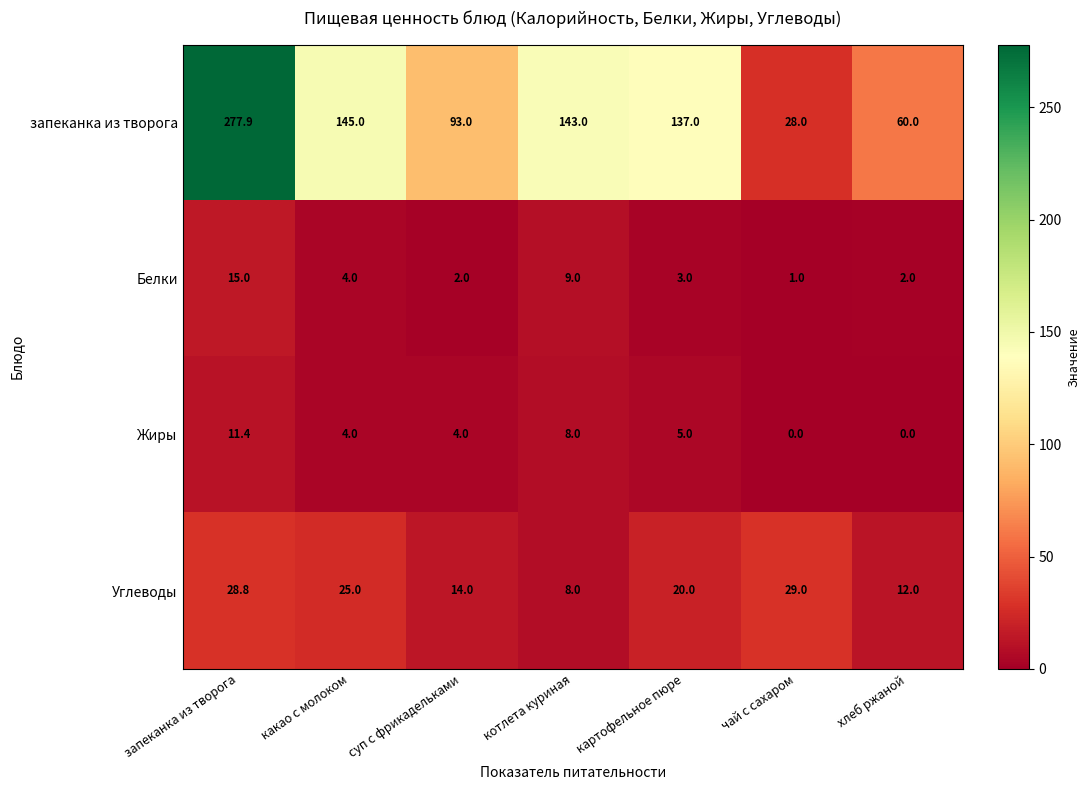

How many data points in Белки are less than 3?

3